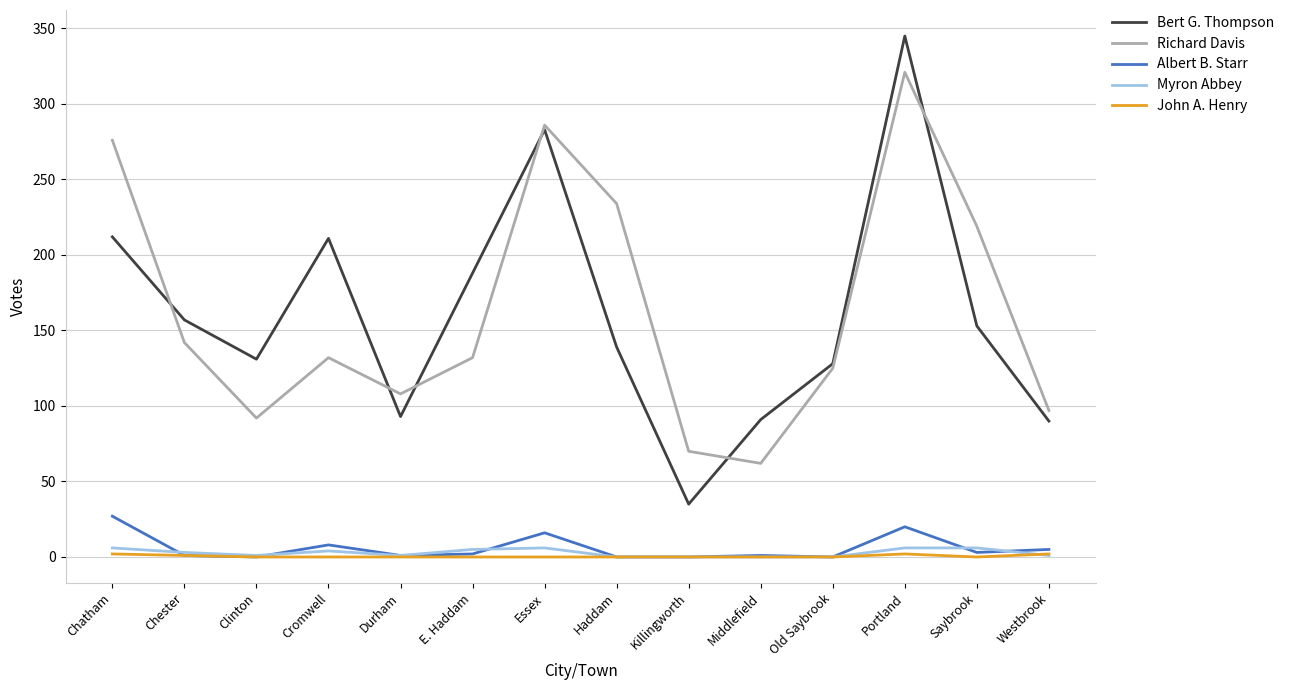

The Bert G. Thompson series shows 211 at Cromwell. True or false?

True